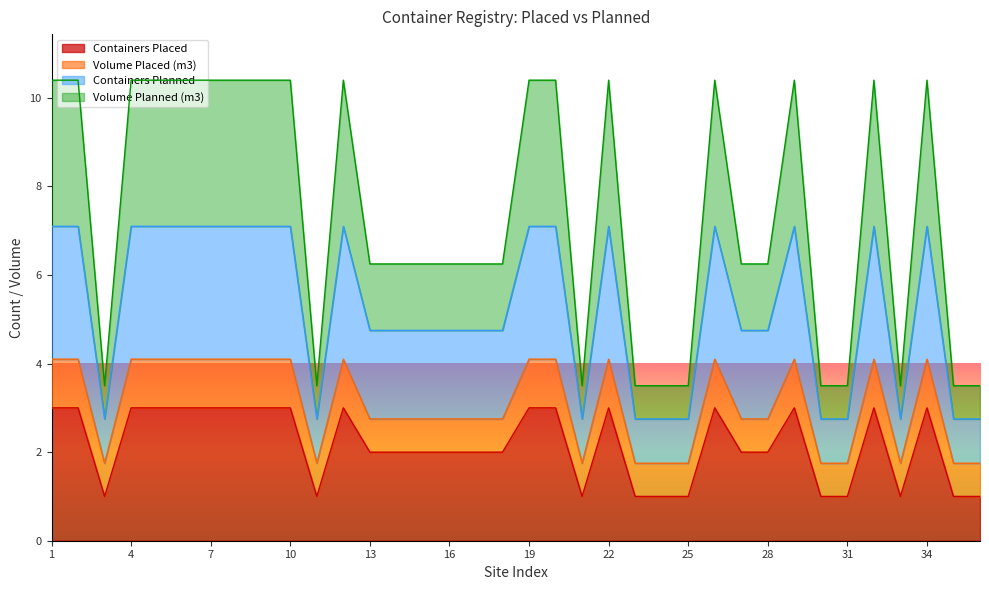

True or false: Volume Planned (m3) has more than 2 points higher than both neighbors.

True